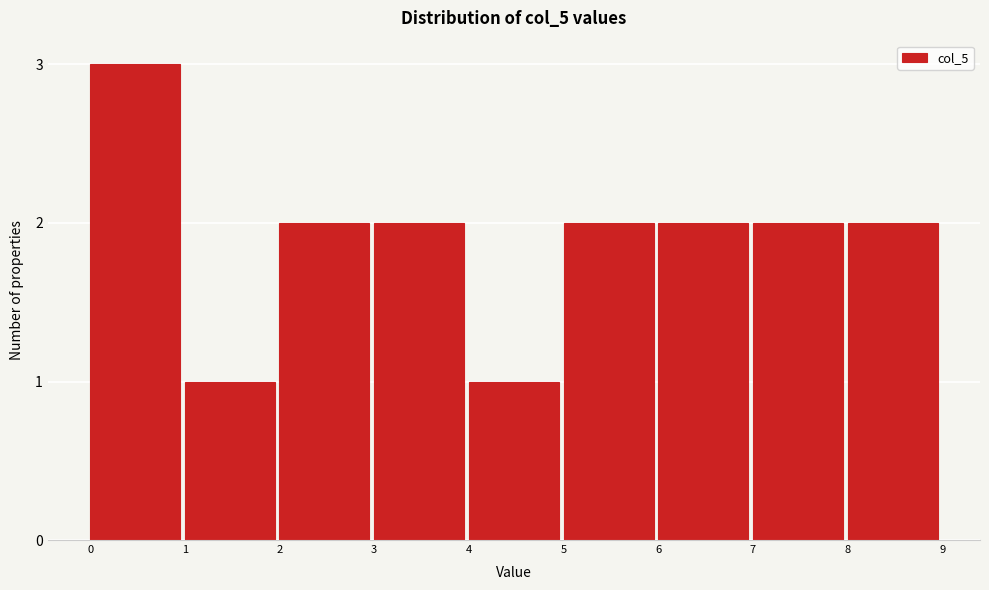

Reading right to left, list all the values displayed in this chart.

8=2	7=2	6=2	5=2	4=1	3=2	2=2	1=1	0=3